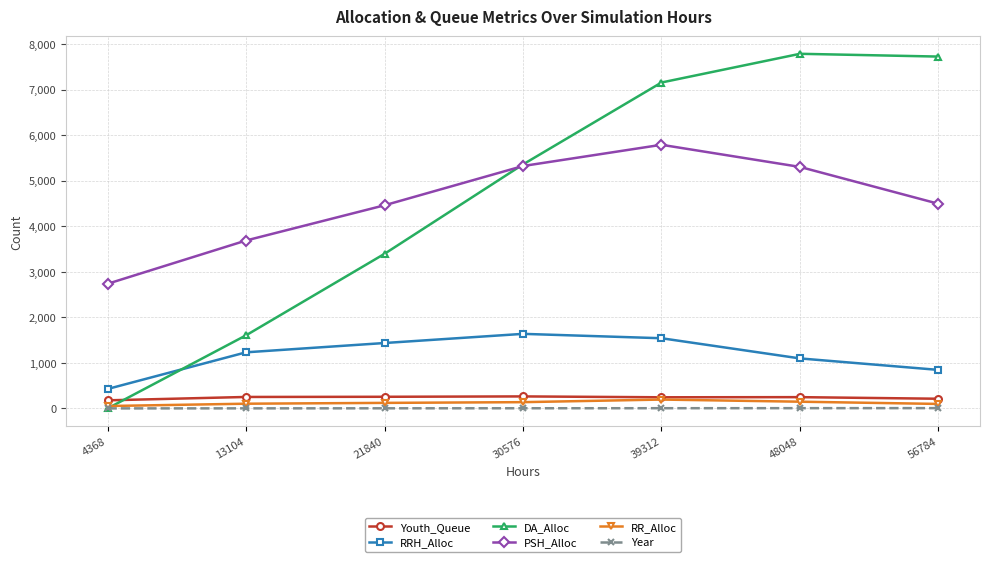

Is the value of PSH_Alloc at 21840 greater than the value of Youth_Queue at 48048?

Yes